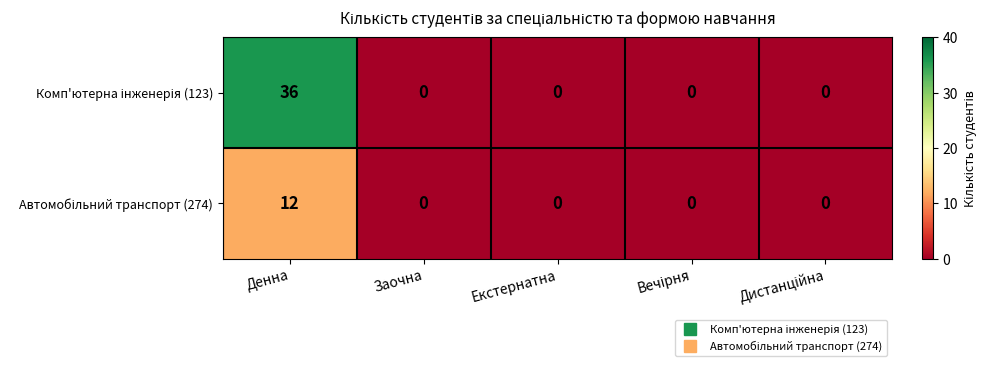

What is the spread (max minus min) of values at Денна?

24